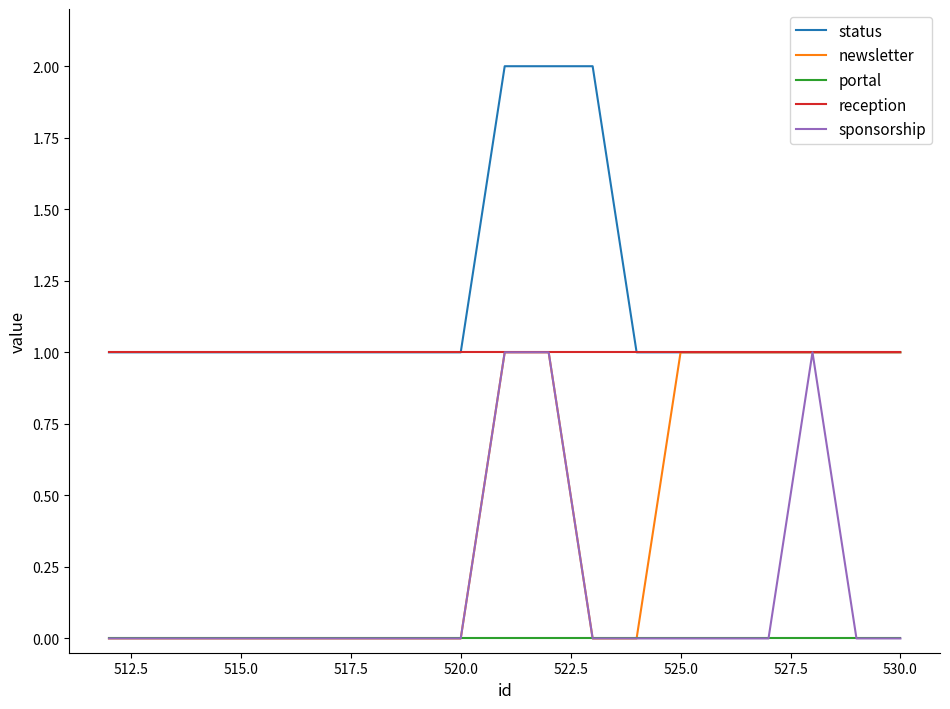

Which series has the largest total across all categories?

status